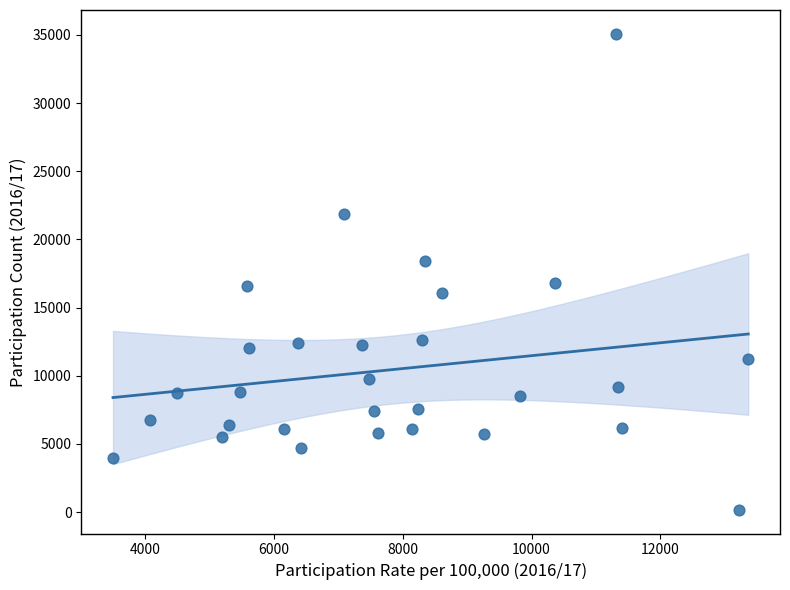

What is the range of X values (max minus min)?

9857